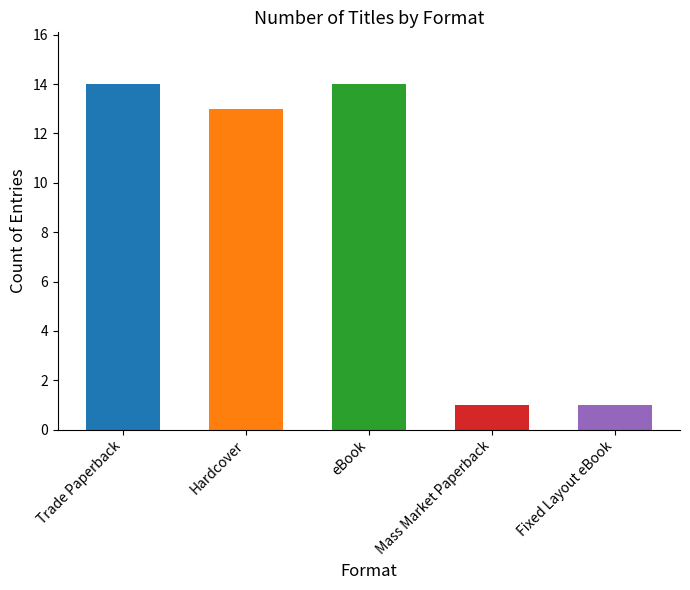

Where does the data first go above 13?

Trade Paperback